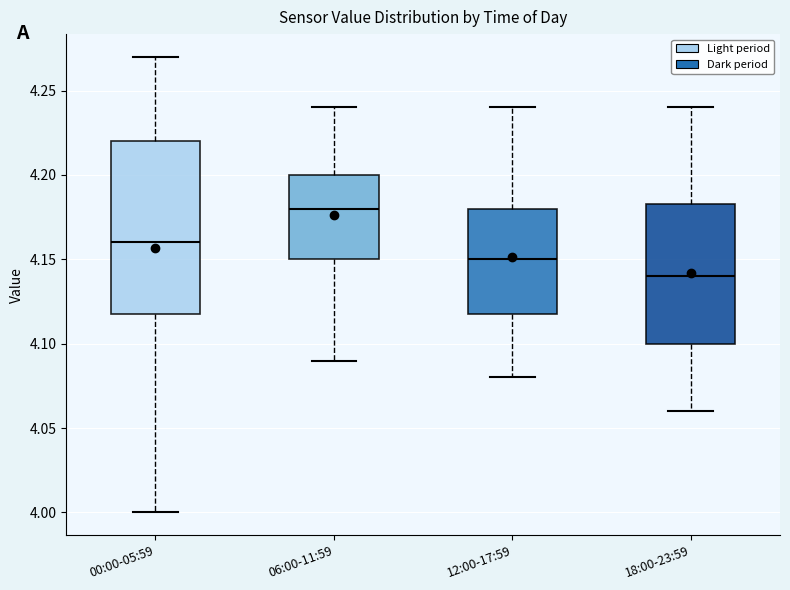

Which box's median line is the lowest?

18:00-23:59